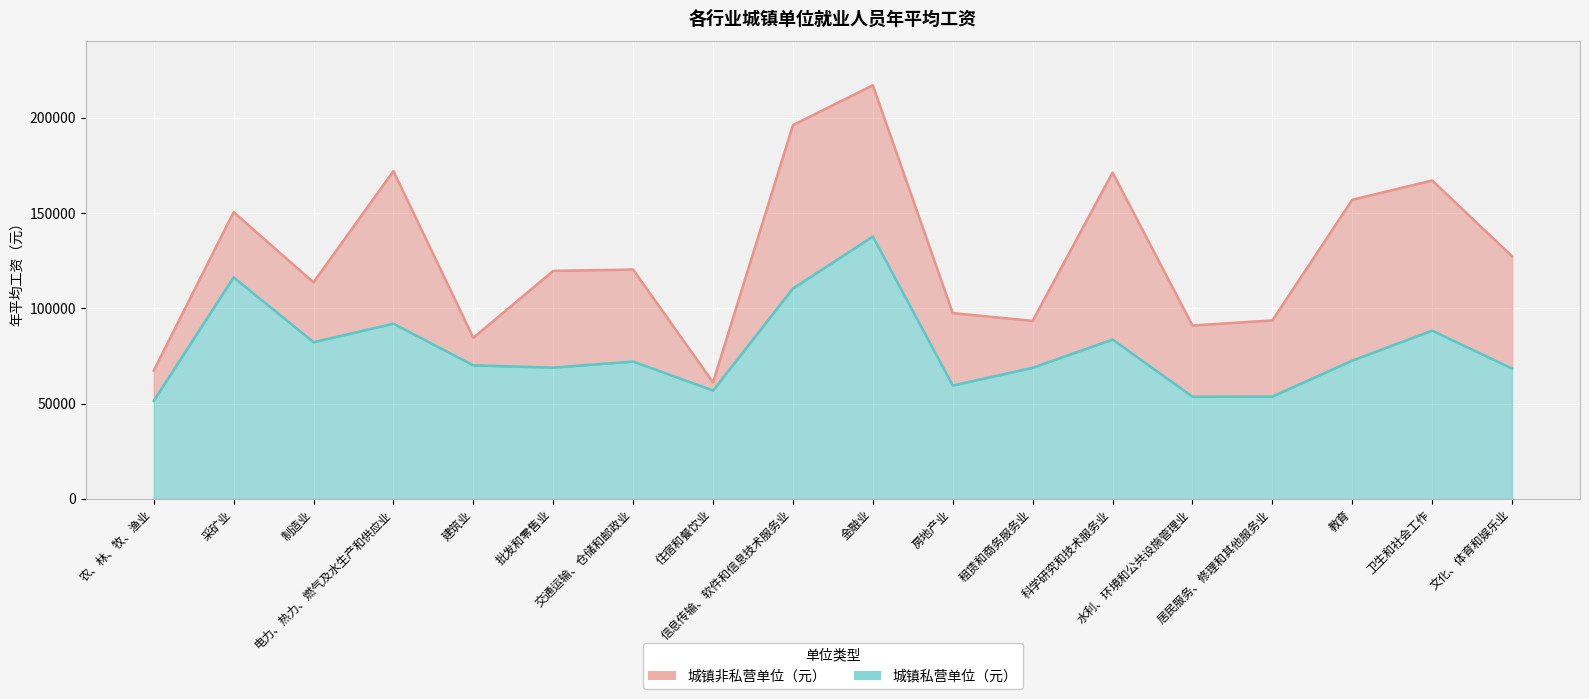

What is the sum of all 城镇非私营单位（元） values?

2299701